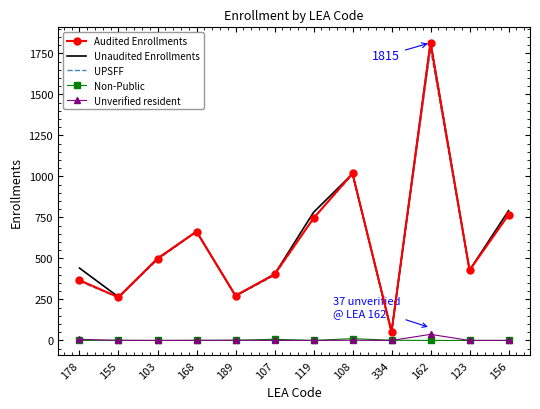

At which category is the sum across all series the highest?

162